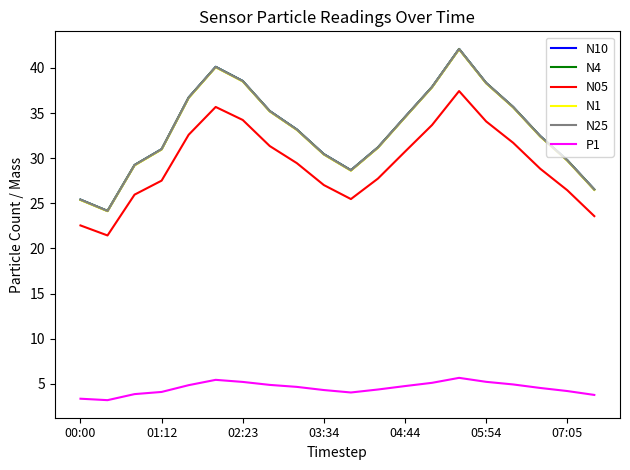

What is the greatest value displayed?

42.1